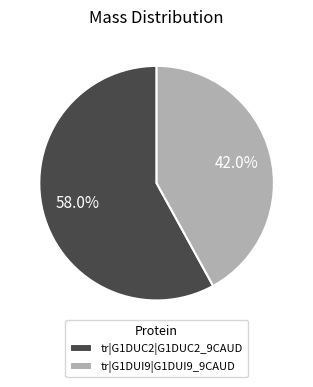

Does any single category account for the majority?

Yes